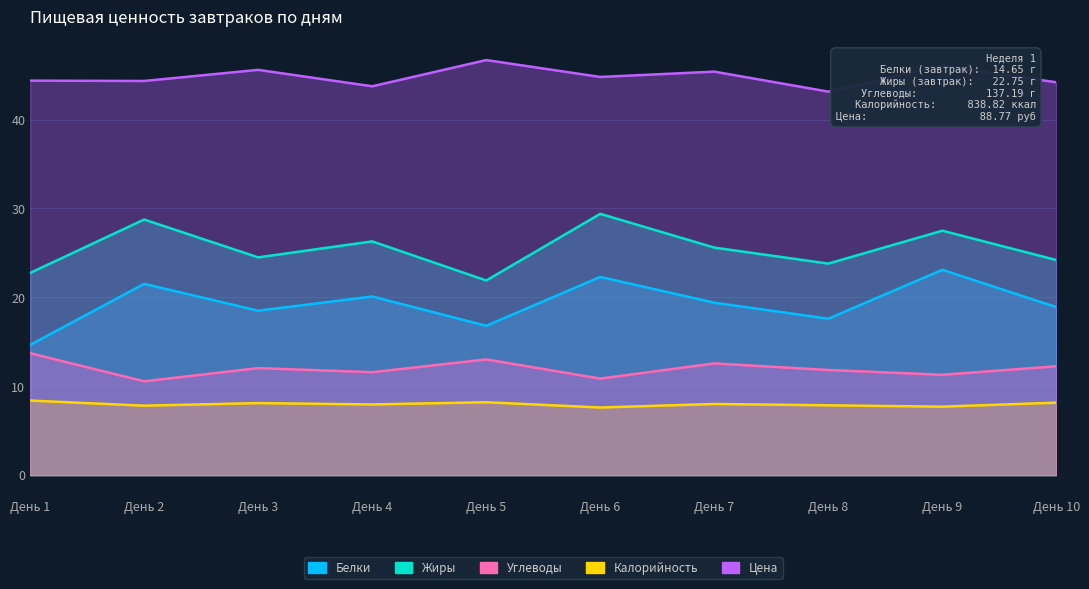

Which series has the largest range (max minus min)?

Белки